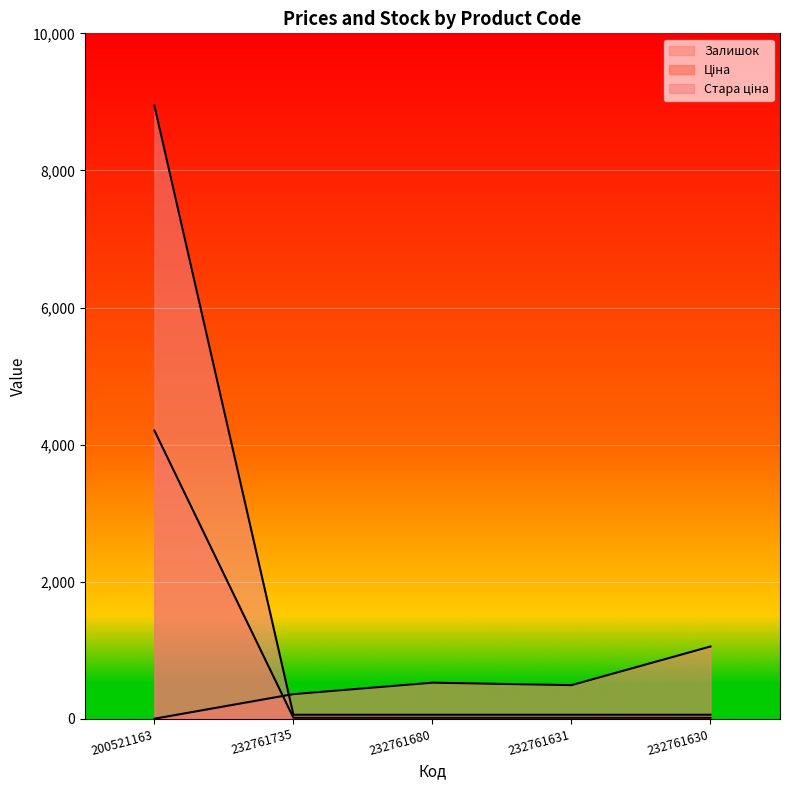

How many data points in Залишок are above 492?

2